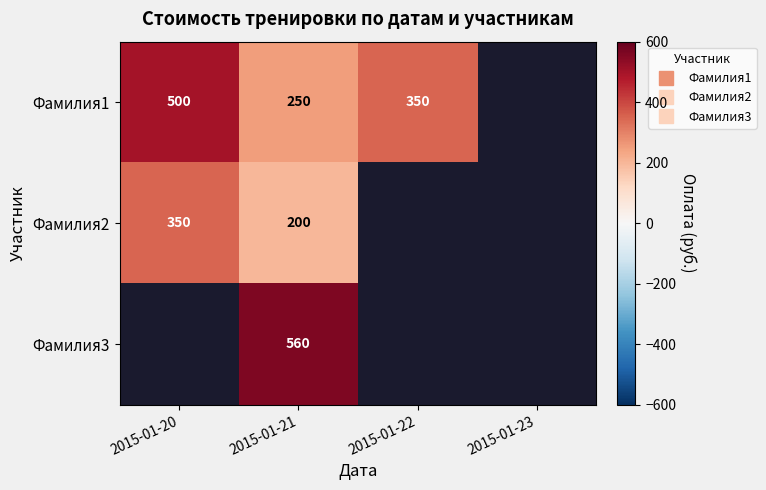

How many series are shown in this chart?

3